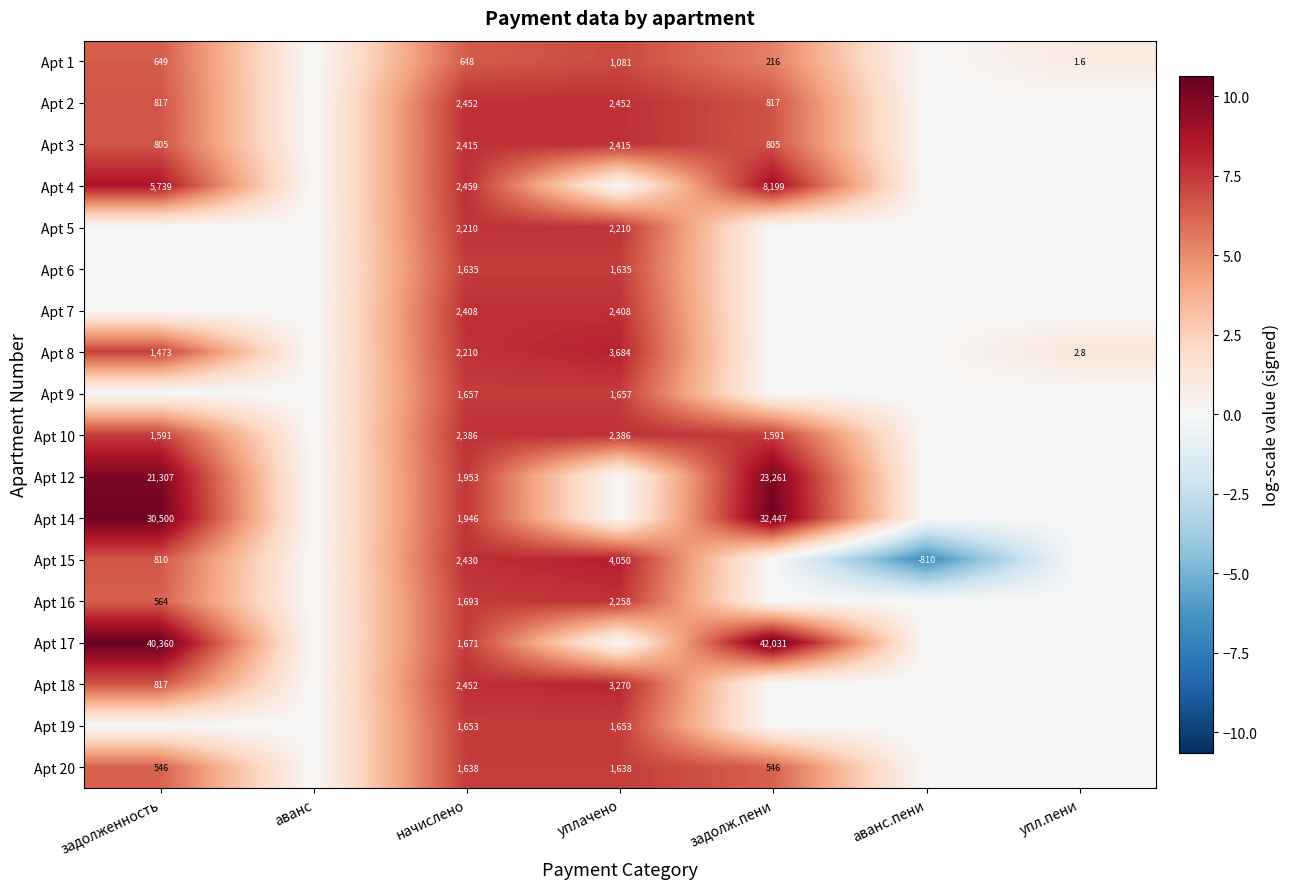

The value of Apt 15 at начислено is 2430.0. True or false?

True